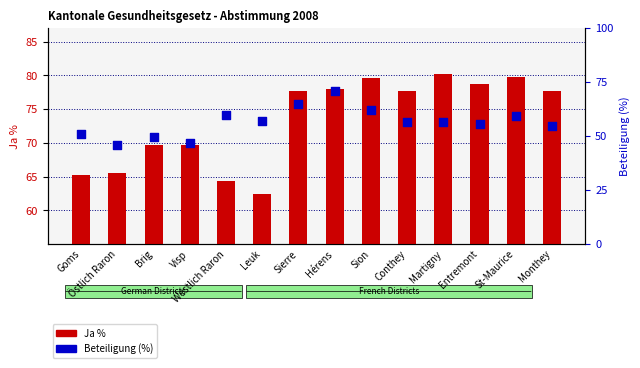

Which series reaches the minimum Y coordinate?

Beteiligung (%)